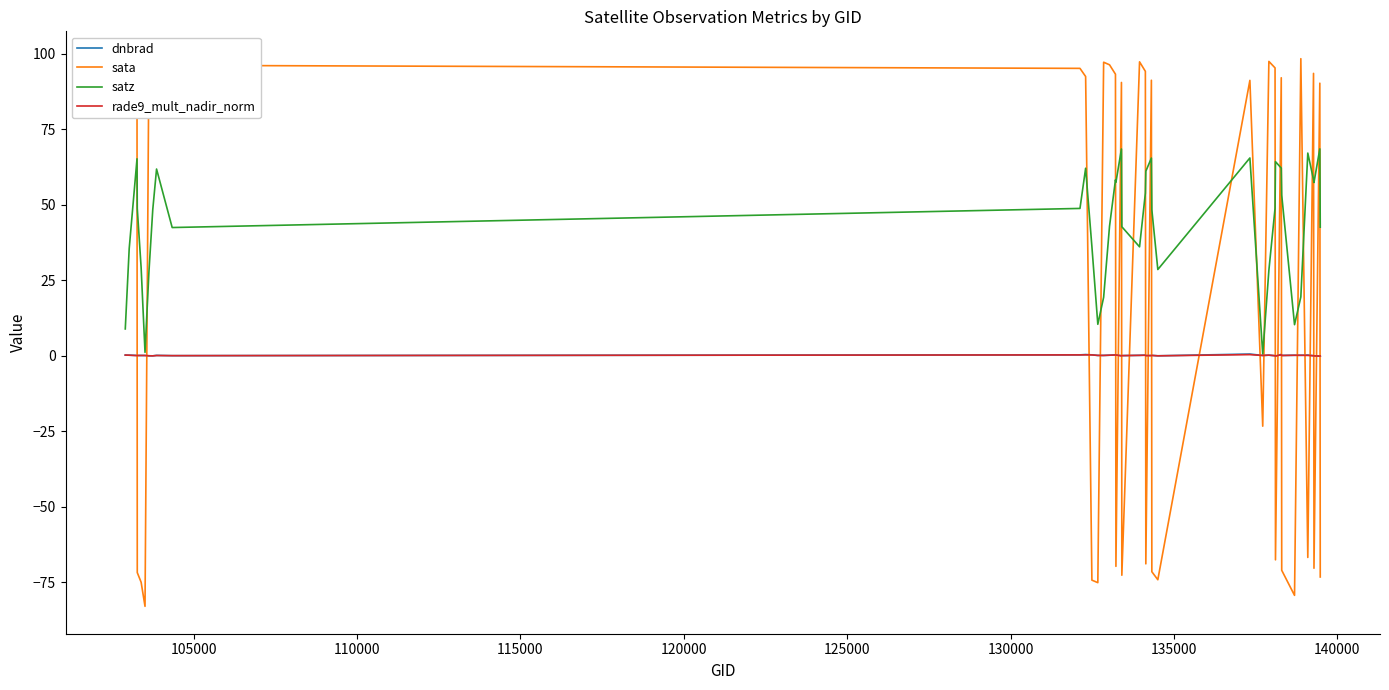

How many times do satz and sata cross each other?

23